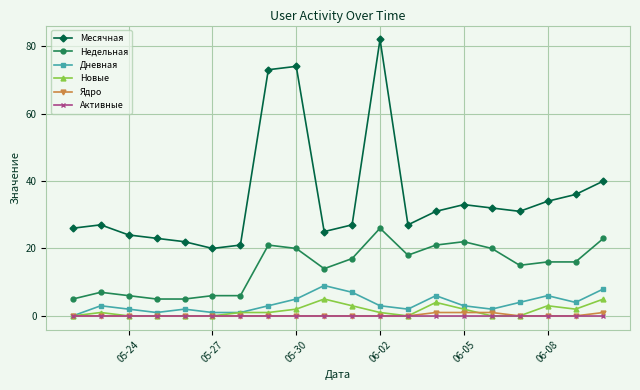

Reading left to right, transcribe all the data shown in this chart.

Месячная: 26	27	24	23	22	20	21	73	74	25	27	82	27	31	33	32	31	34	36	40
Недельная: 5	7	6	5	5	6	6	21	20	14	17	26	18	21	22	20	15	16	16	23
Дневная: 0	3	2	1	2	1	1	3	5	9	7	3	2	6	3	2	4	6	4	8
Новые: 0	1	0	0	0	0	1	1	2	5	3	1	0	4	2	0	0	3	2	5
Ядро: 0	0	0	0	0	0	0	0	0	0	0	0	0	1	1	1	0	0	0	1
Активные: 0	0	0	0	0	0	0	0	0	0	0	0	0	0	0	0	0	0	0	0